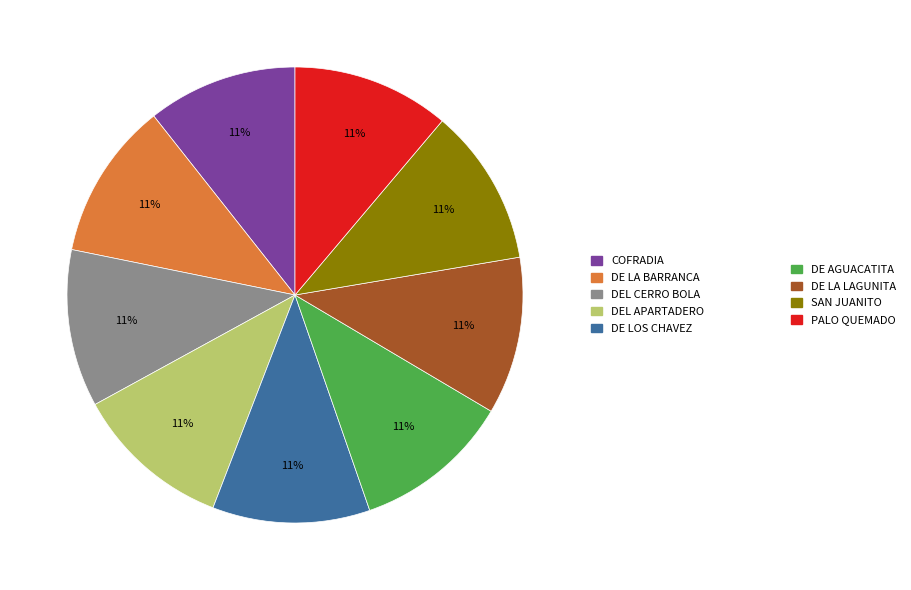

Is there a majority slice in this chart?

No